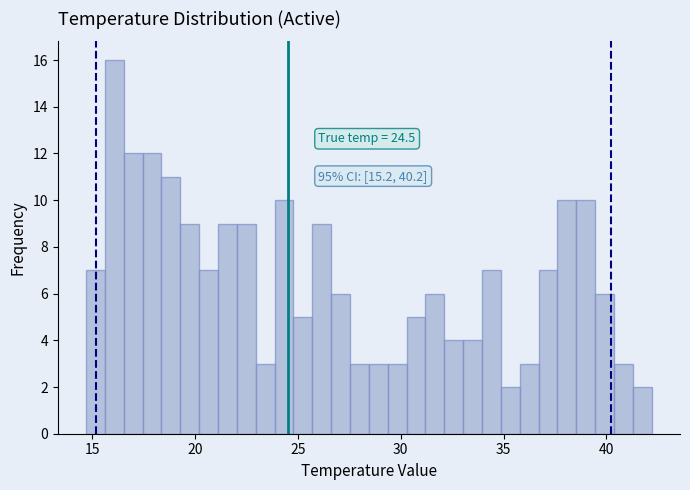

Around what value on the x-axis is the tallest bar? Give the approximate position of its centre, as read against the axis.

16.0